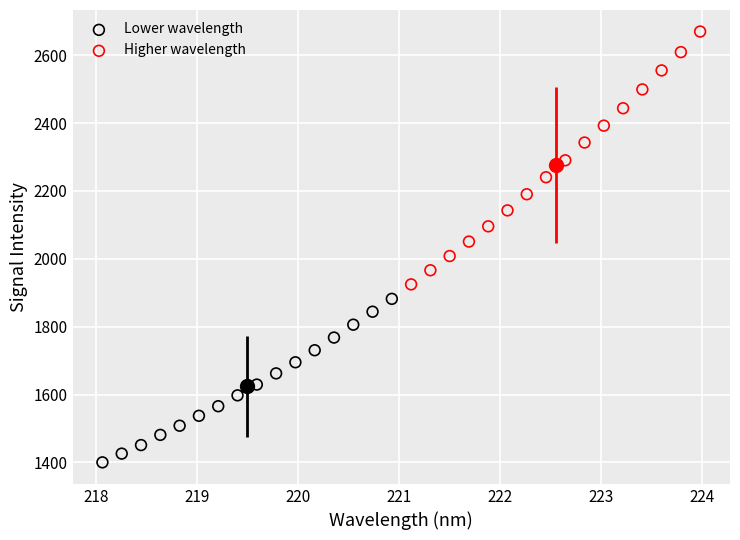

Which series reaches the maximum Y coordinate?

Higher wavelength